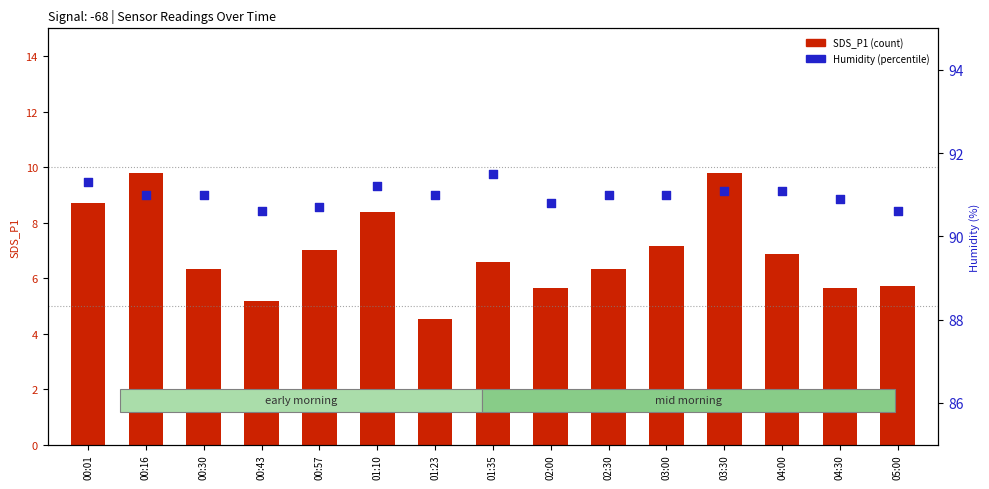

Which series has the widest spread of Y values?

SDS_P1